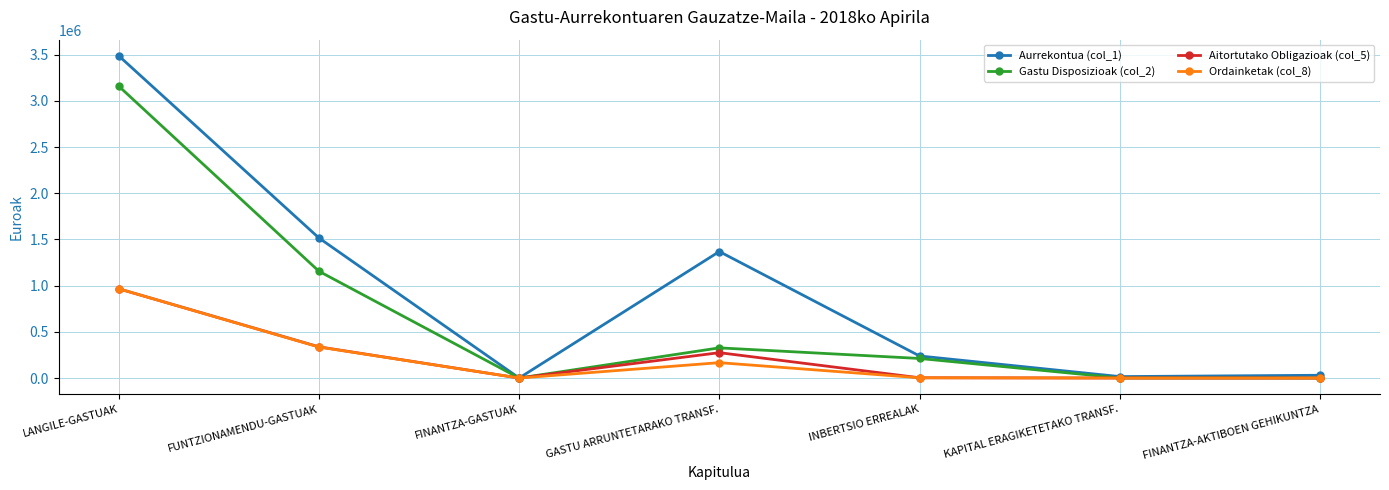

What is the difference between the highest and lowest values at FINANTZA-AKTIBOEN GEHIKUNTZA?

30000.0